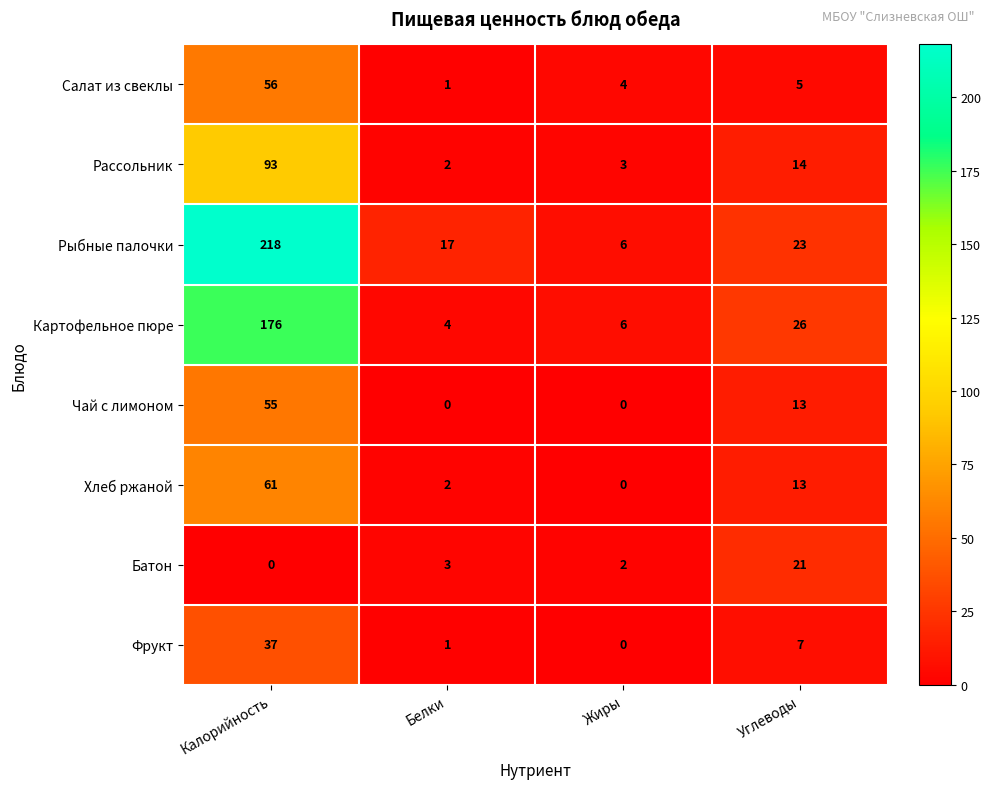

Is it true that Хлеб ржаной equals 13 at Углеводы?

True